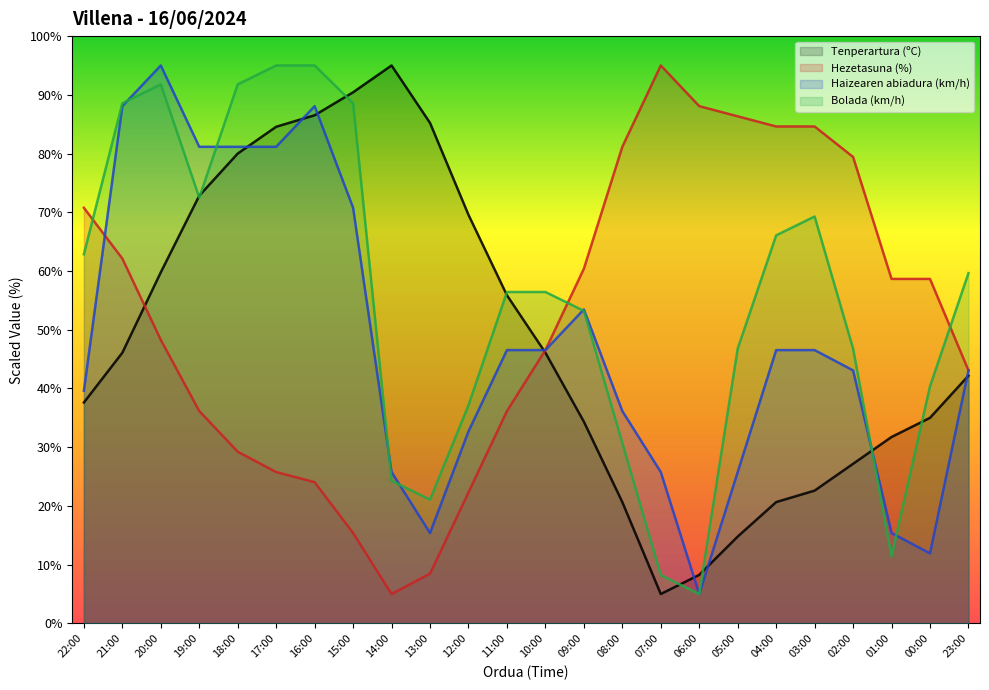

Is it true that Hezetasuna (%) equals 81.2 at 08:00?

True